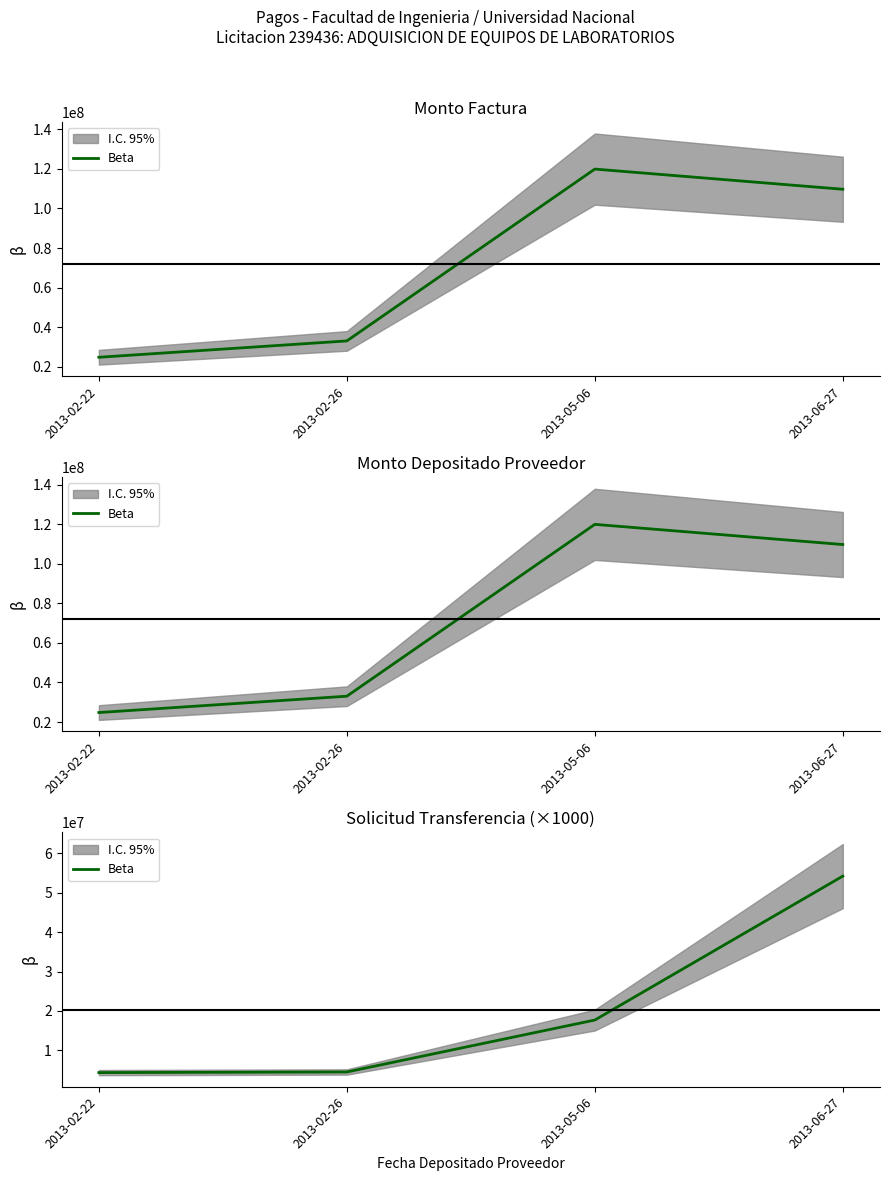

How many data points does each series have?

4